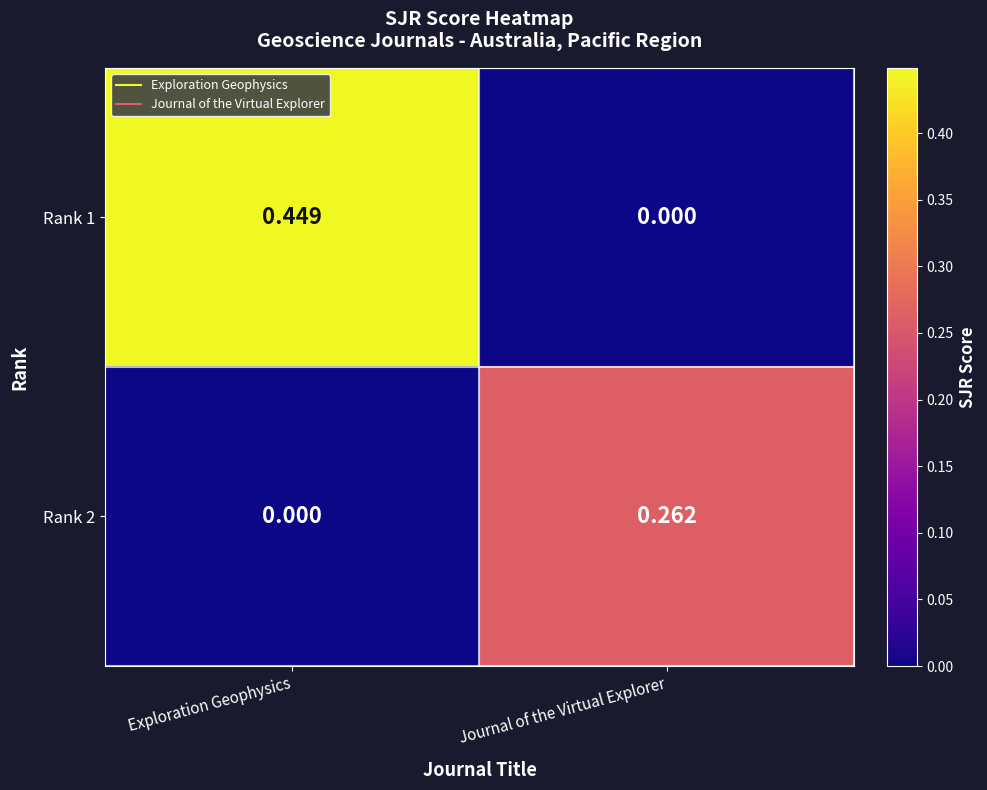

How many categories are shown in the chart?

2